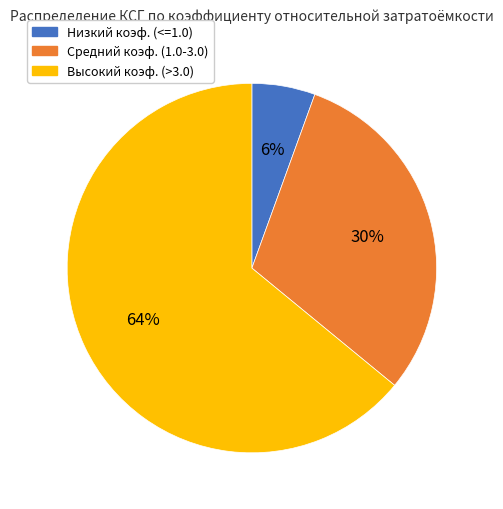

To the nearest percent, what is the average slice percentage?

33%